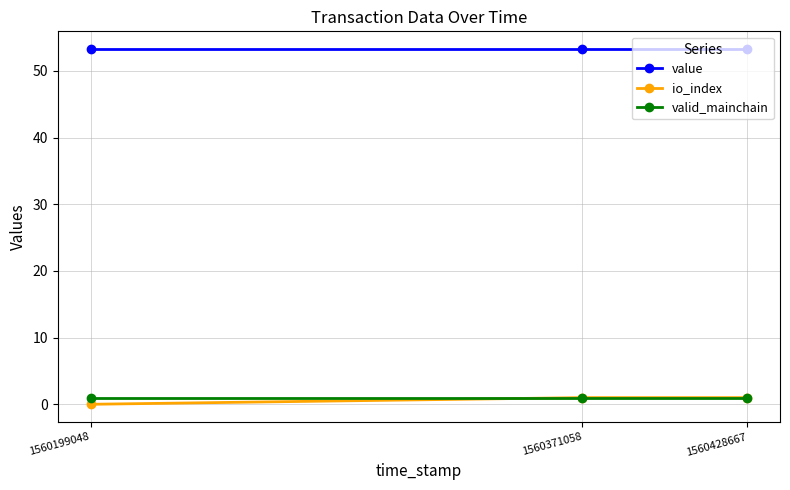

How many categories are shown in the chart?

3